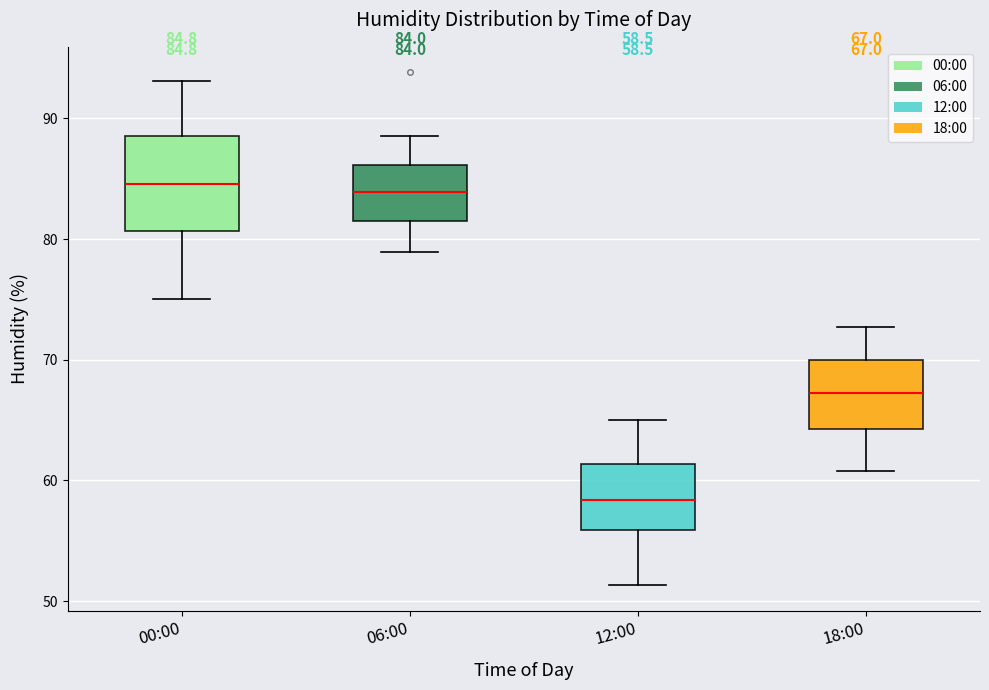

Which box is the tallest, from its lower edge to its upper edge?

00:00